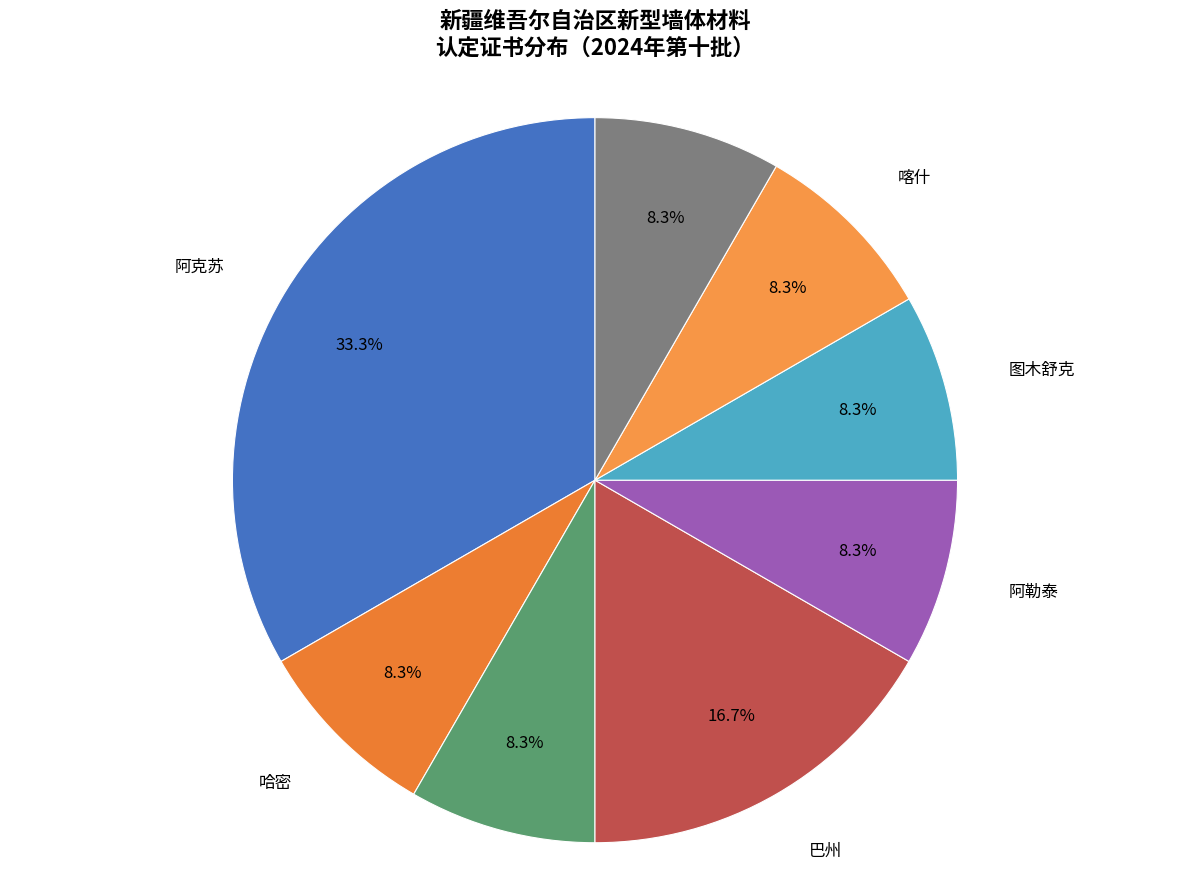

How many segments does this pie chart have?

8